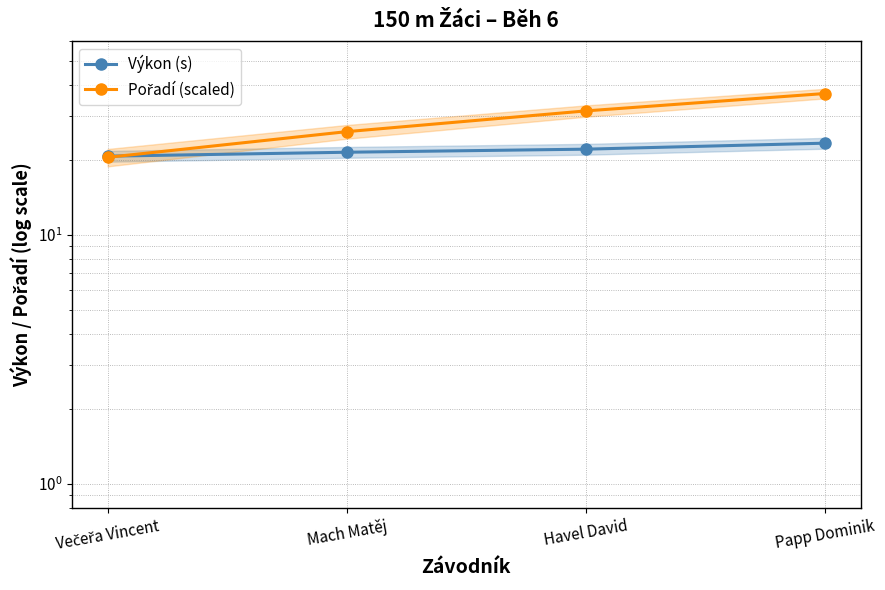

Count the Pořadí (scaled) values in the range 26 to 37.

3